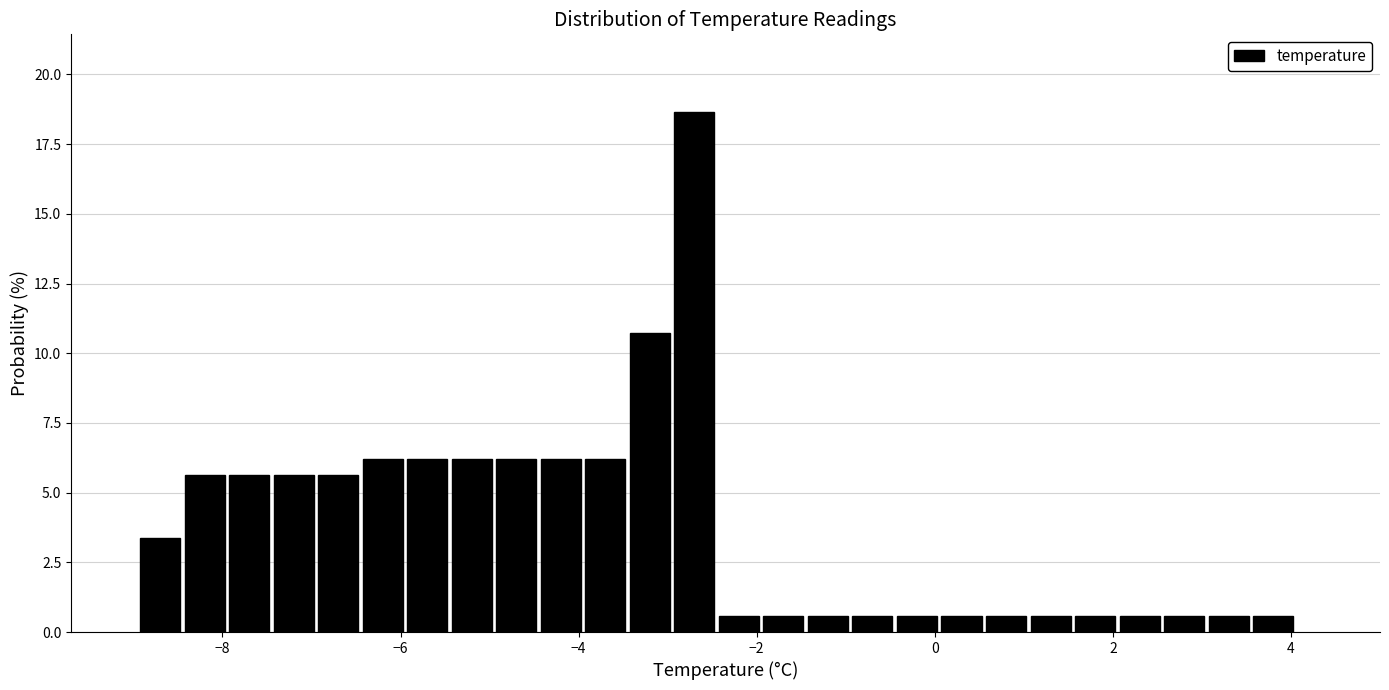

Around what value on the x-axis is the tallest bar? Give the approximate position of its centre, as read against the axis.

-2.6